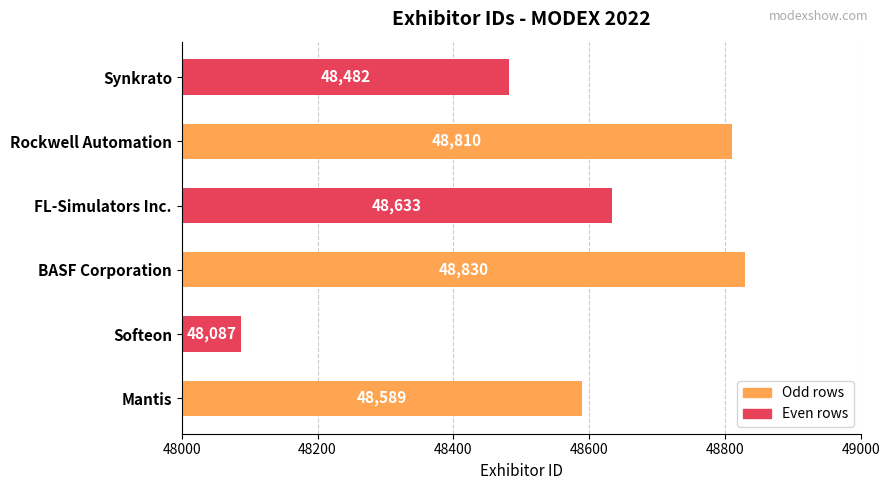

At which label is the value closest to 48458?

Synkrato